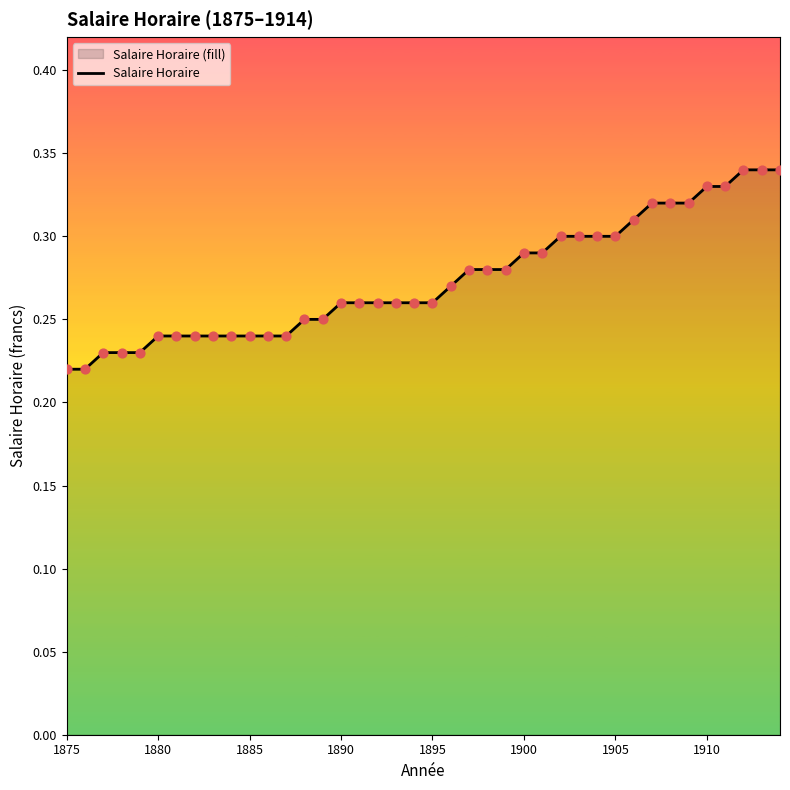

Is it true that the value at 1880 is 0.1?

False